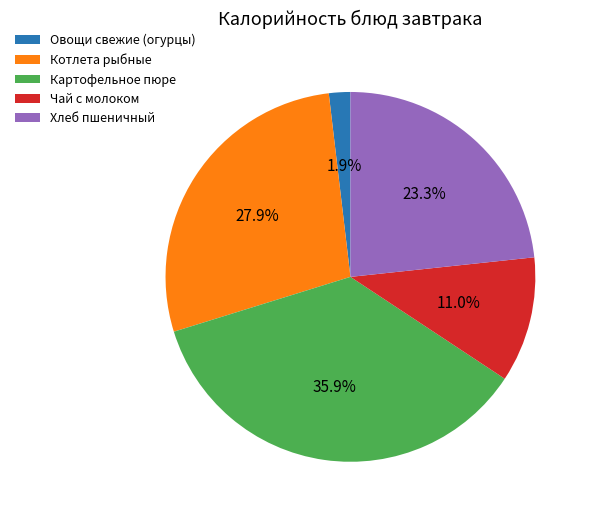

What is the total percentage of Картофельное пюре and Чай с молоком?

46.9%